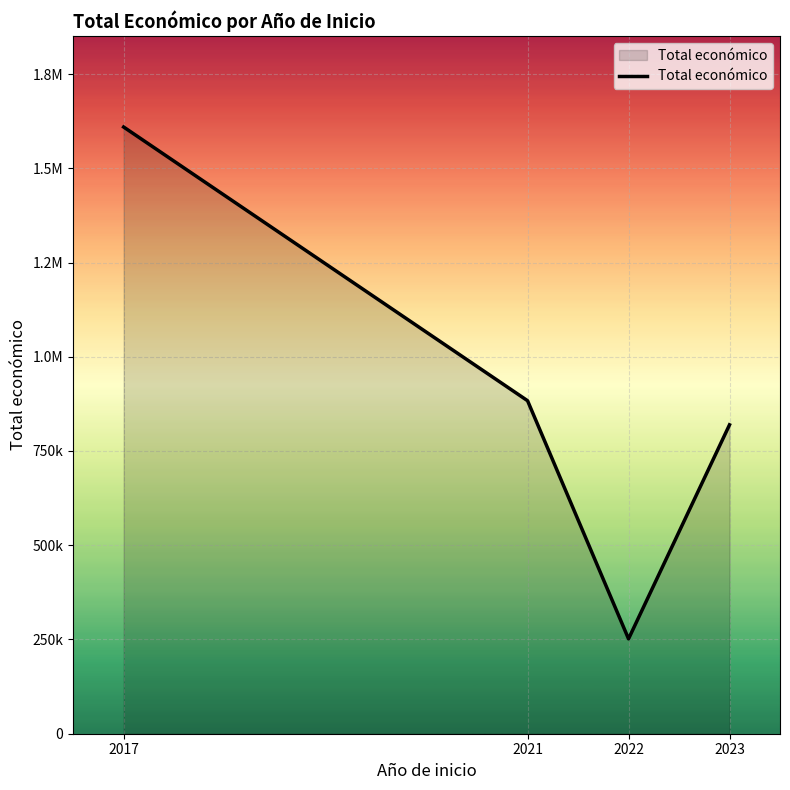

Reading left to right, list all the values displayed in this chart.

1609378	883371	251662	819461